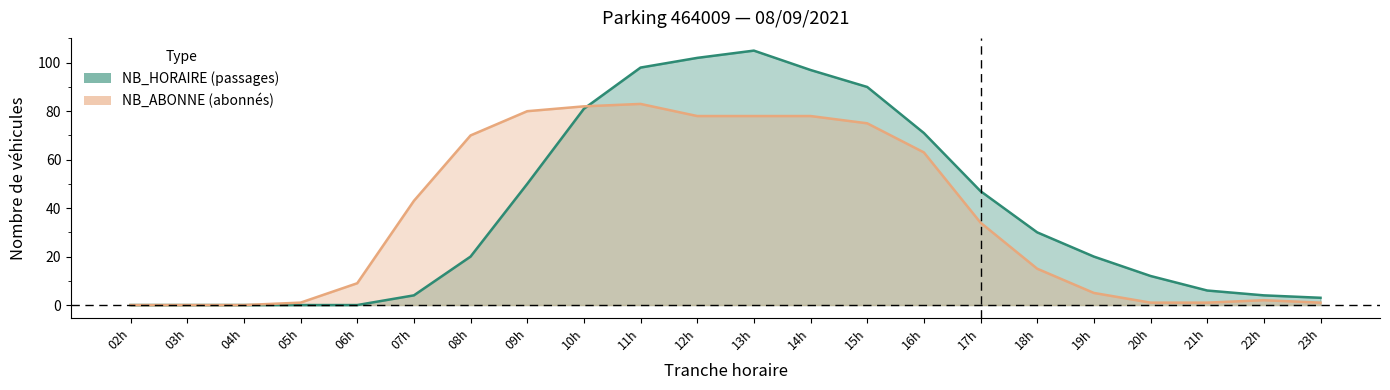

Between which two adjacent categories do NB_HORAIRE and NB_ABONNE first intersect?

10h and 11h